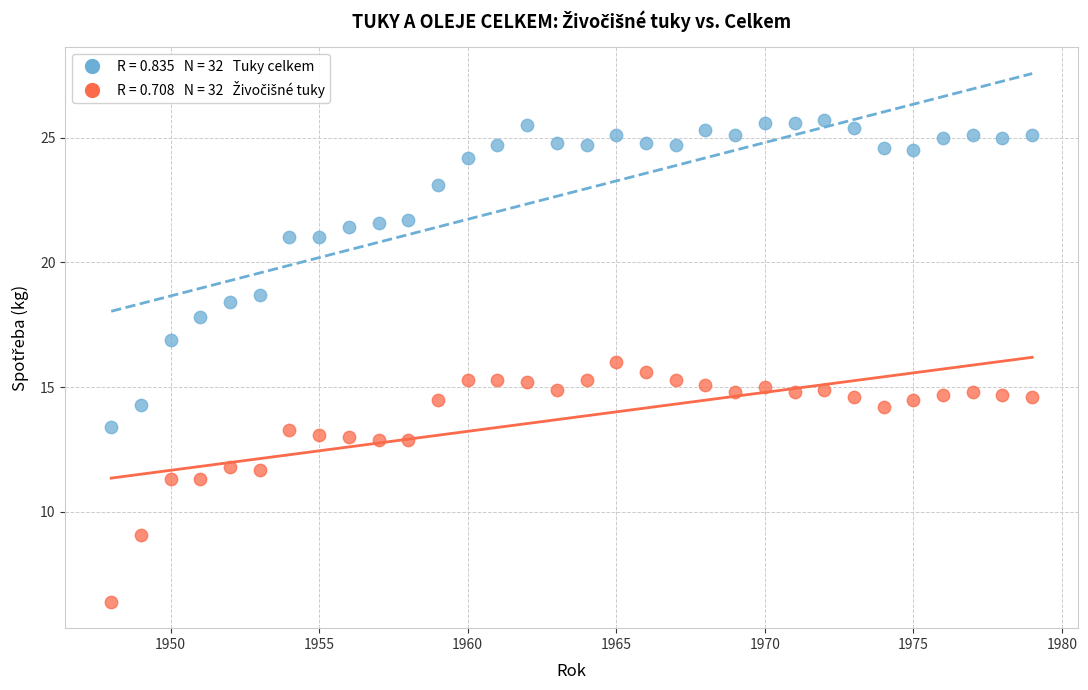

Across all data points, what is the range of X values (max minus min)?

31.0